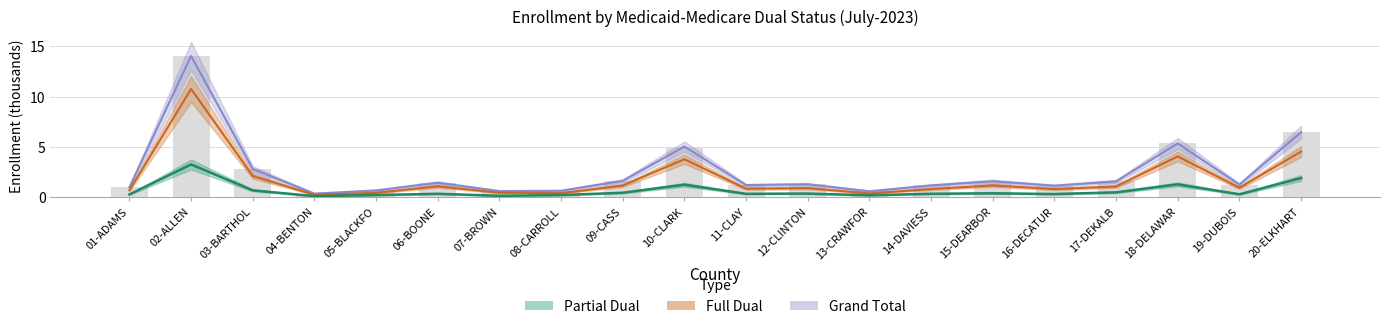

What is the label of the 3rd bar from the right?

18-DELAWAR